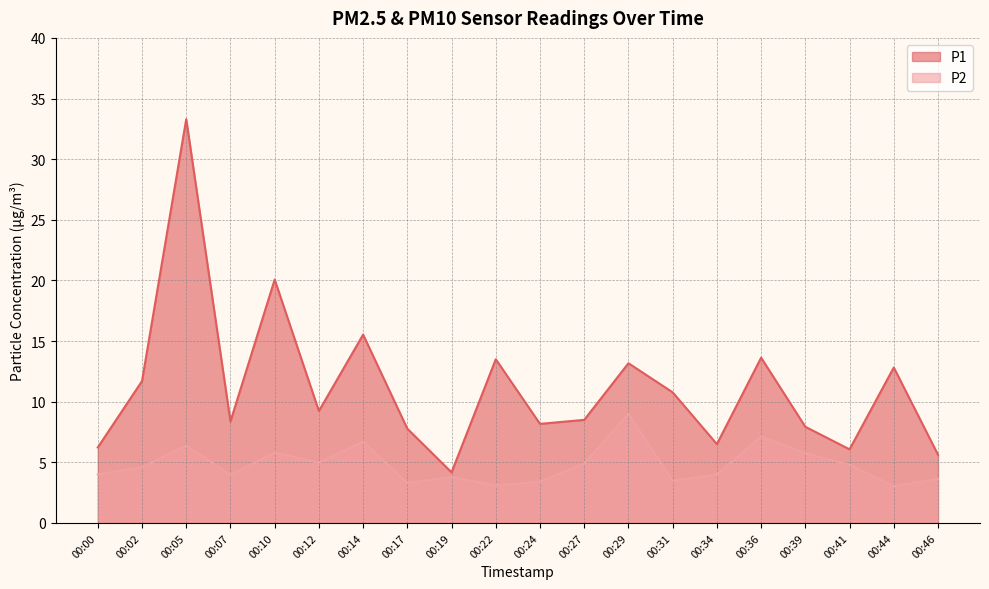

What is the spread (max minus min) of values at 00:17?

4.5